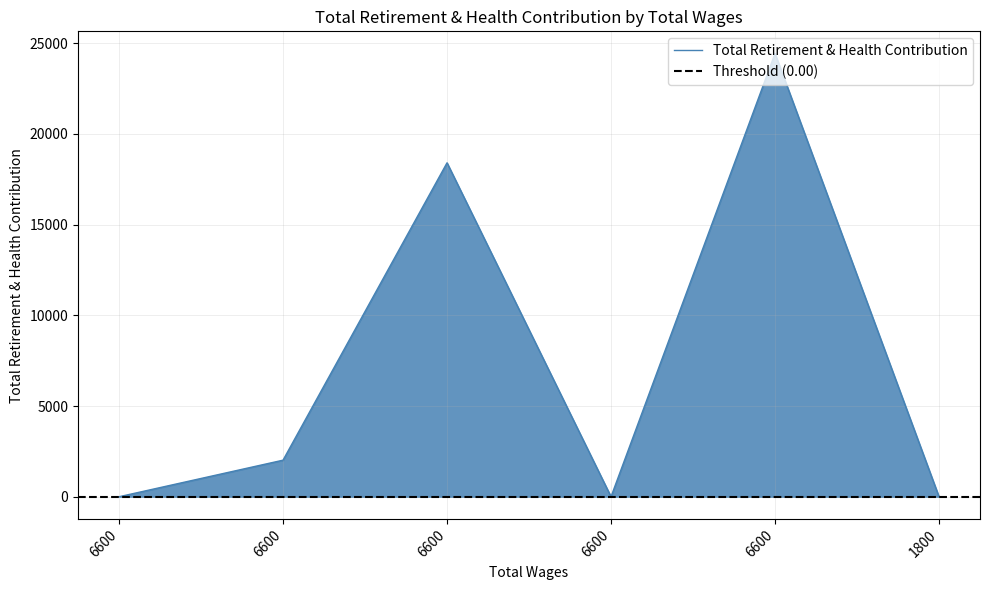

What is the greatest value displayed?

24433